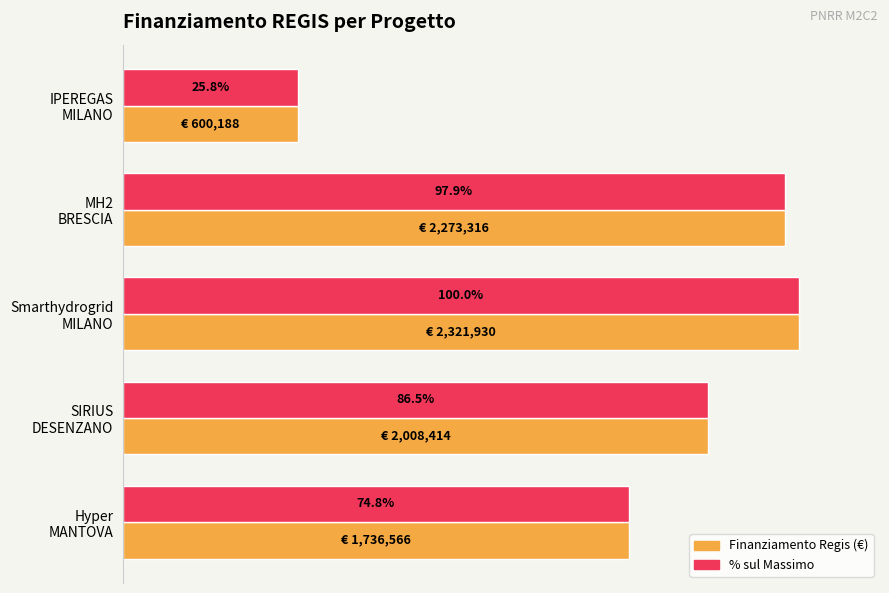

What is the maximum value shown in the chart?

2321930.4